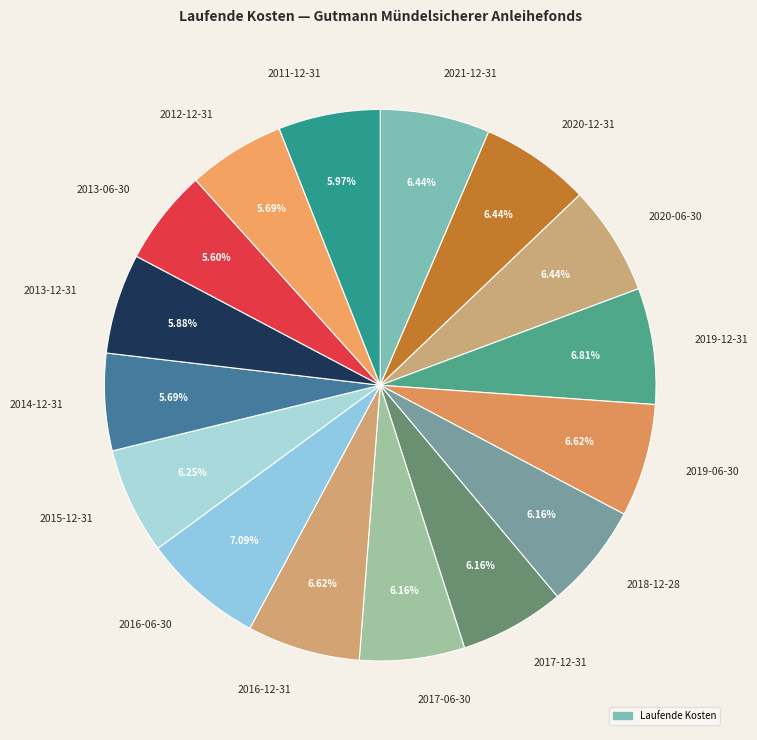

What is the total percentage of 2017-06-30 and 2019-12-31?

13.0%